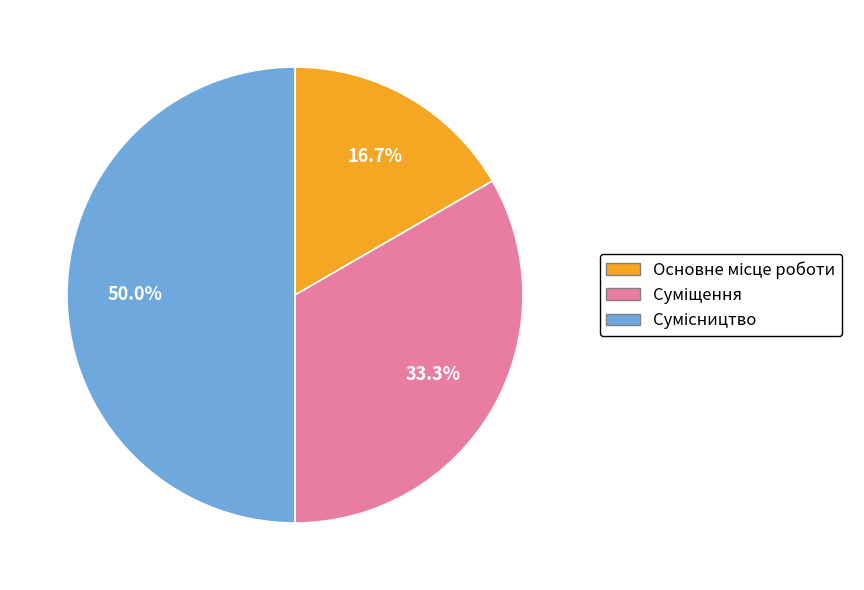

Does Суміщення account for over 50% of the chart?

No